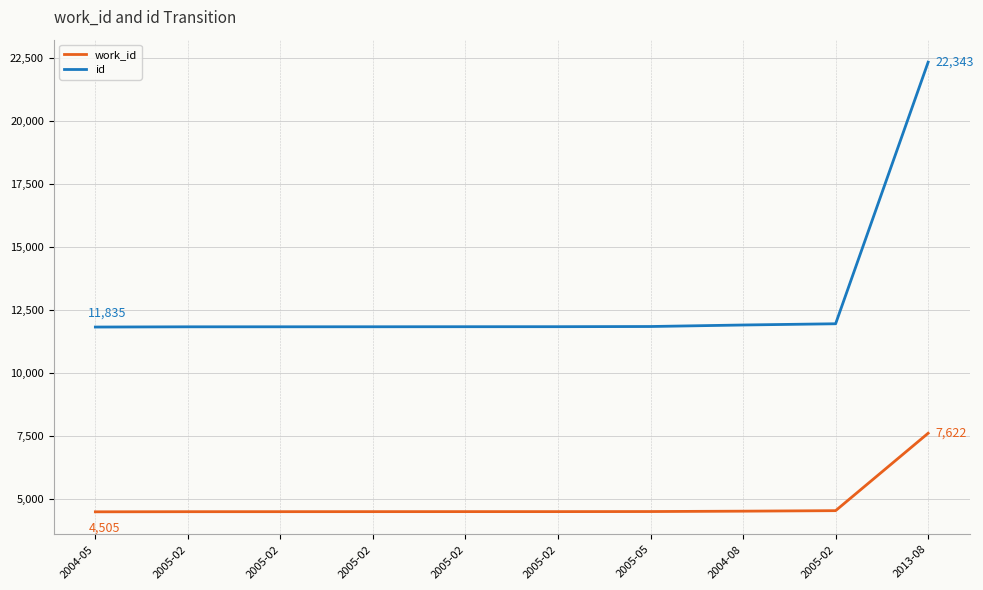

How many lines are shown in the chart?

2